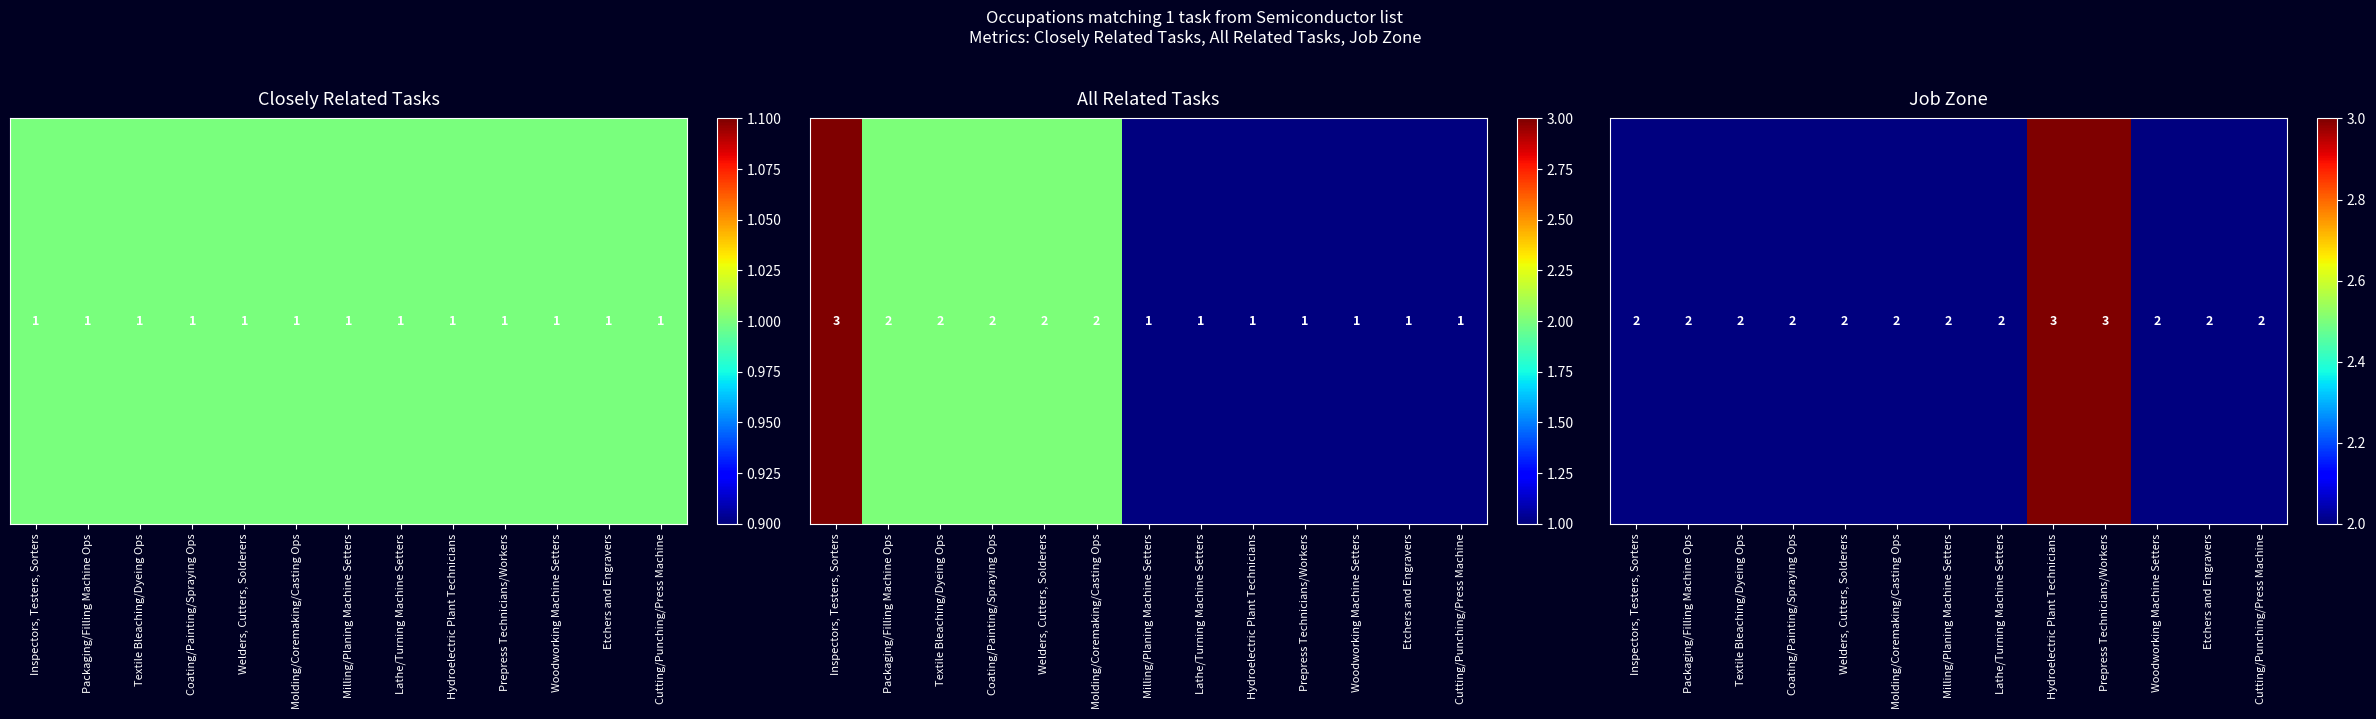

List the labels in order of value, largest first.

Hydroelectric Plant Technicians, Prepress Technicians/Workers, Inspectors, Testers, Sorters, Packaging/Filling Machine Ops, Textile Bleaching/Dyeing Ops, Coating/Painting/Spraying Ops, Welders, Cutters, Solderers, Molding/Coremaking/Casting Ops, Milling/Planing Machine Setters, Lathe/Turning Machine Setters, Woodworking Machine Setters, Etchers and Engravers, Cutting/Punching/Press Machine